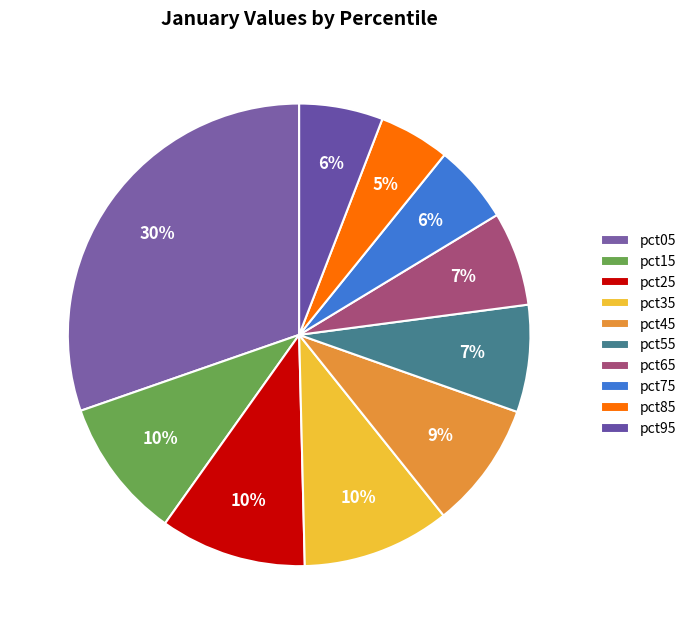

To the nearest percent, what percentage of the pie is pct55?

7%